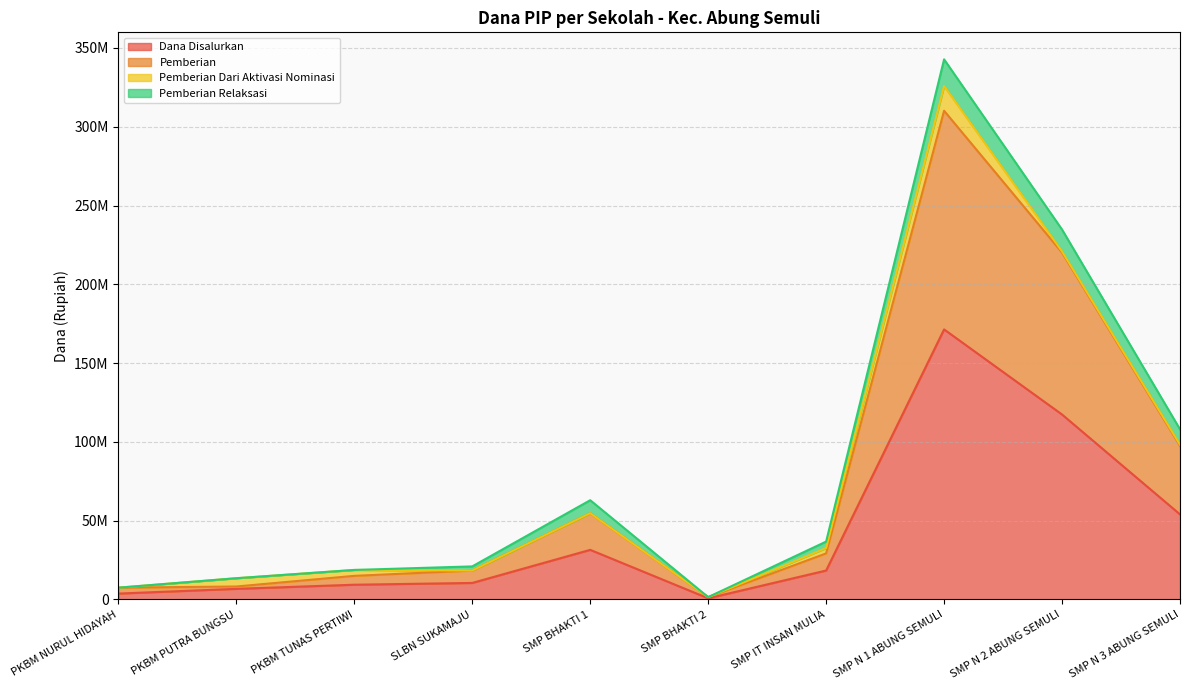

What are all the series names shown in the legend?

Dana Disalurkan, Pemberian, Pemberian Dari Aktivasi Nominasi, Pemberian Relaksasi